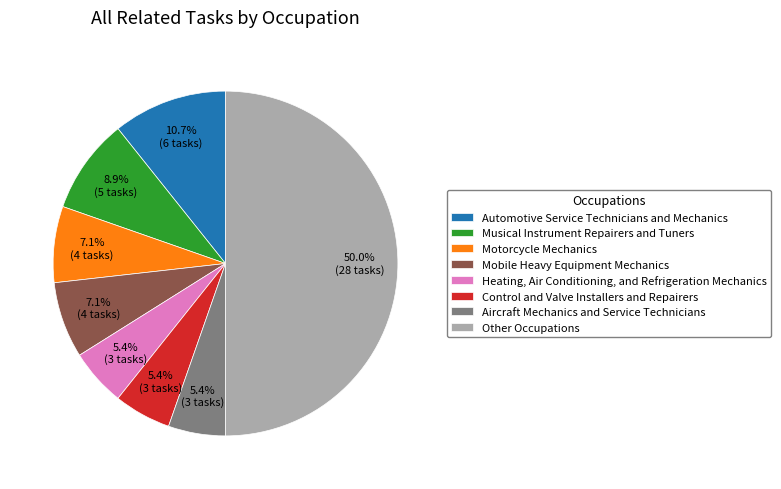

Between Automotive Service Technicians and Mechanics and Aircraft Mechanics and Service Technicians, which is larger?

Automotive Service Technicians and Mechanics